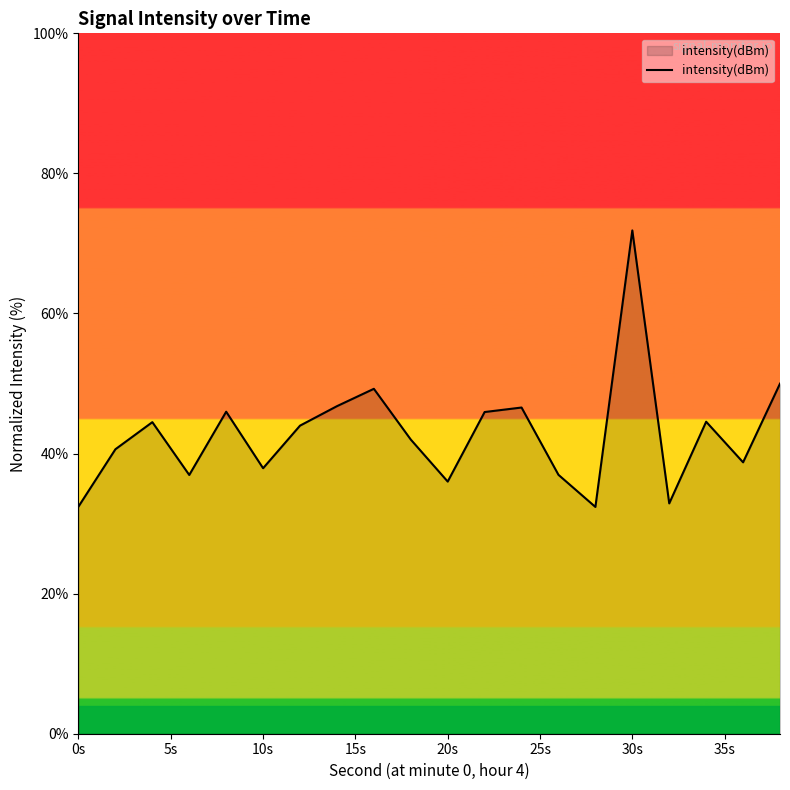

What is the difference between the maximum and minimum values?

39.5